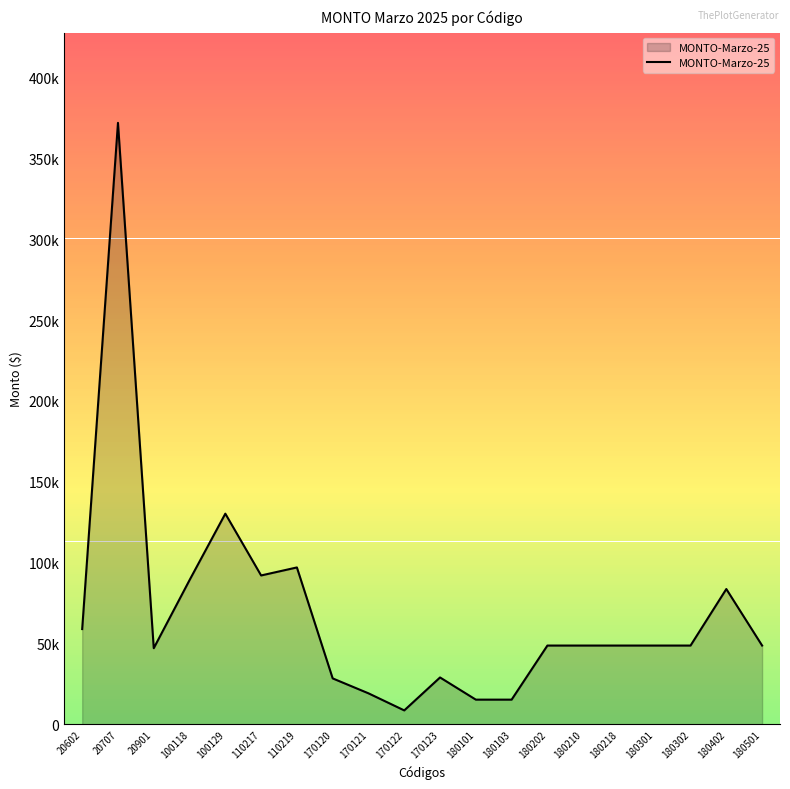

Is this an area chart (filled region under the line)?

Yes